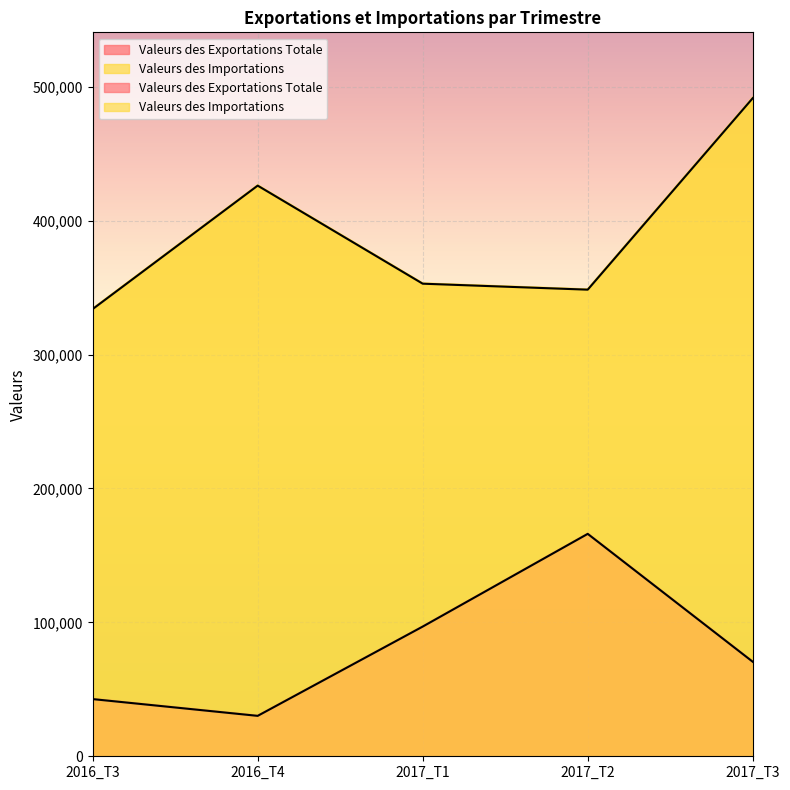

What position from the left is 2016_T3?

1